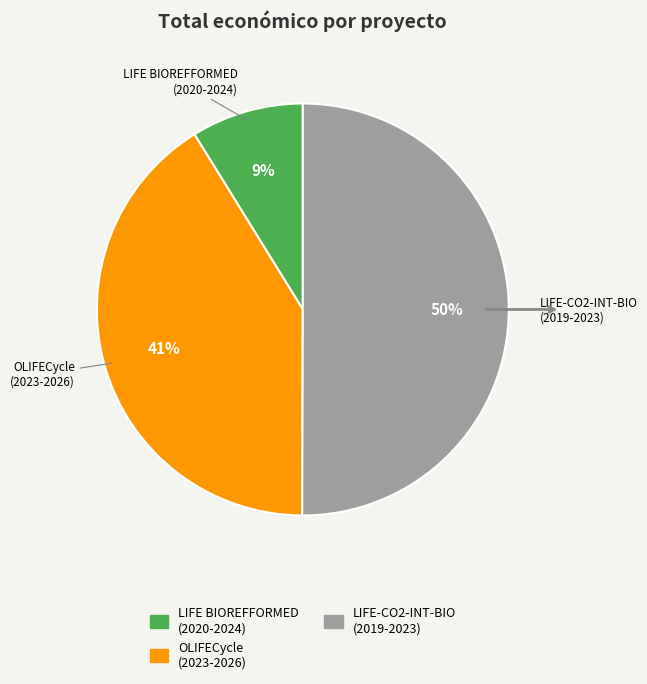

To the nearest percent, what is the difference between the largest and smallest slice percentages?

41%